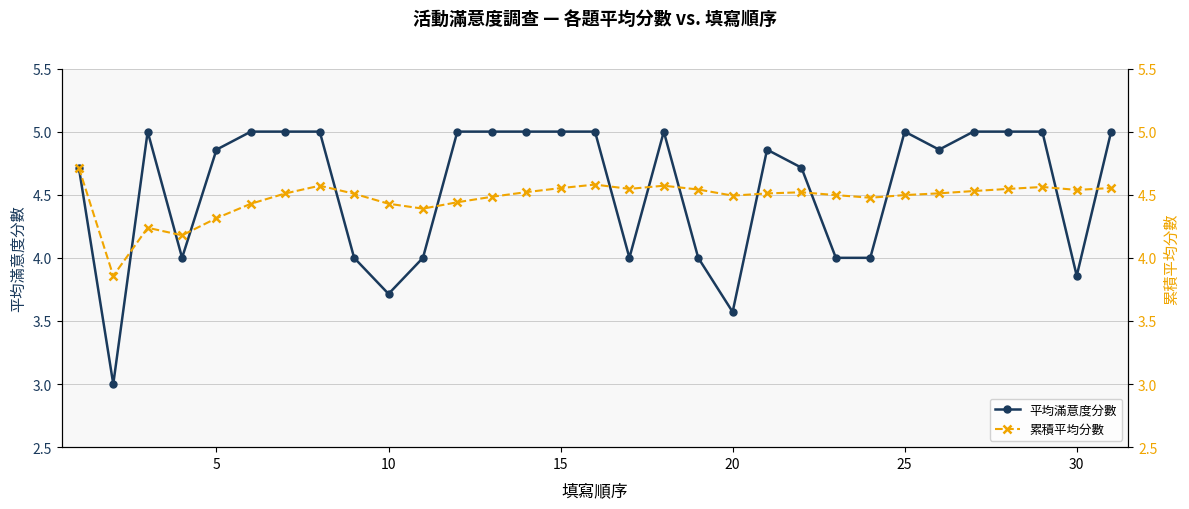

Reading left to right, list all the values displayed in this chart.

平均滿意度分數: 4.7	3.0	5.0	4.0	4.9	5.0	5.0	5.0	4.0	3.7	4.0	5.0	5.0	5.0	5.0	5.0	4.0	5.0	4.0	3.6	4.9	4.7	4.0	4.0	5.0	4.9	5.0	5.0	5.0	3.9	5.0
累積平均分數: 4.7	3.9	4.2	4.2	4.3	4.4	4.5	4.6	4.5	4.4	4.4	4.4	4.5	4.5	4.6	4.6	4.5	4.6	4.5	4.5	4.5	4.5	4.5	4.5	4.5	4.5	4.5	4.5	4.6	4.5	4.6